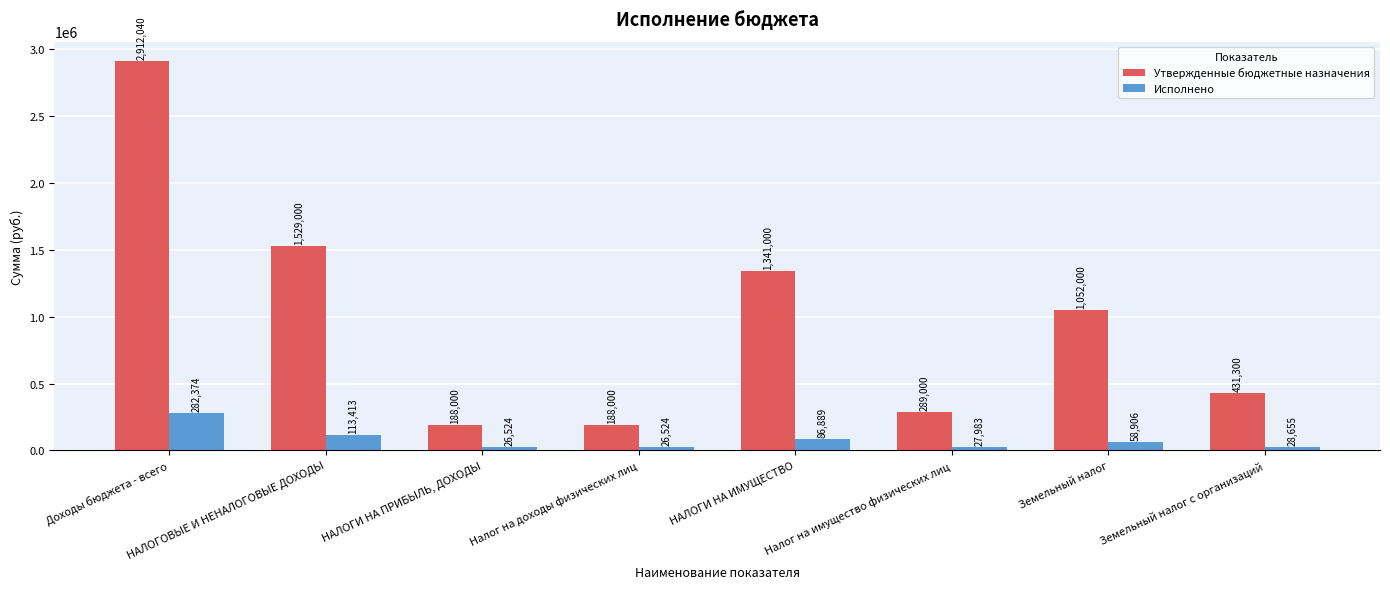

What is the sum of all Утвержденные бюджетные назначения values?

7930340.0